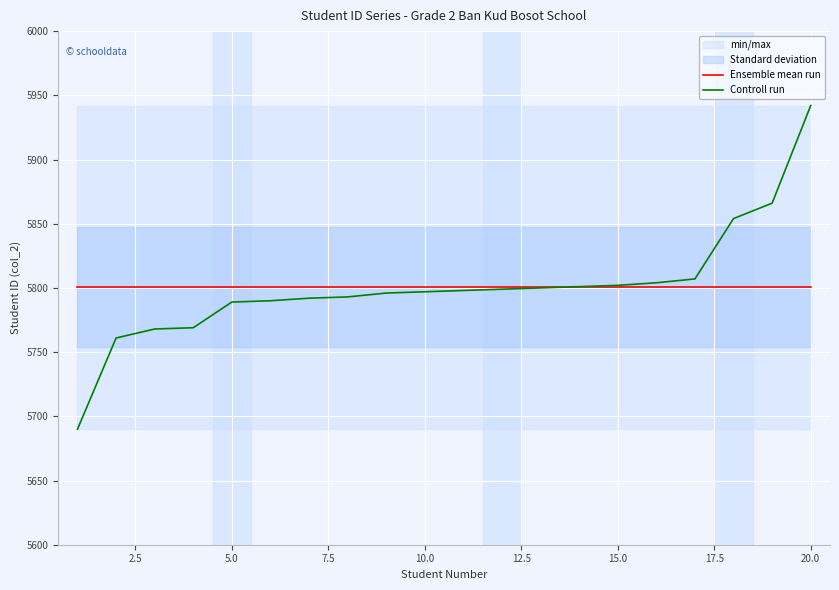

At which label does Controll run reach its peak?

20.0